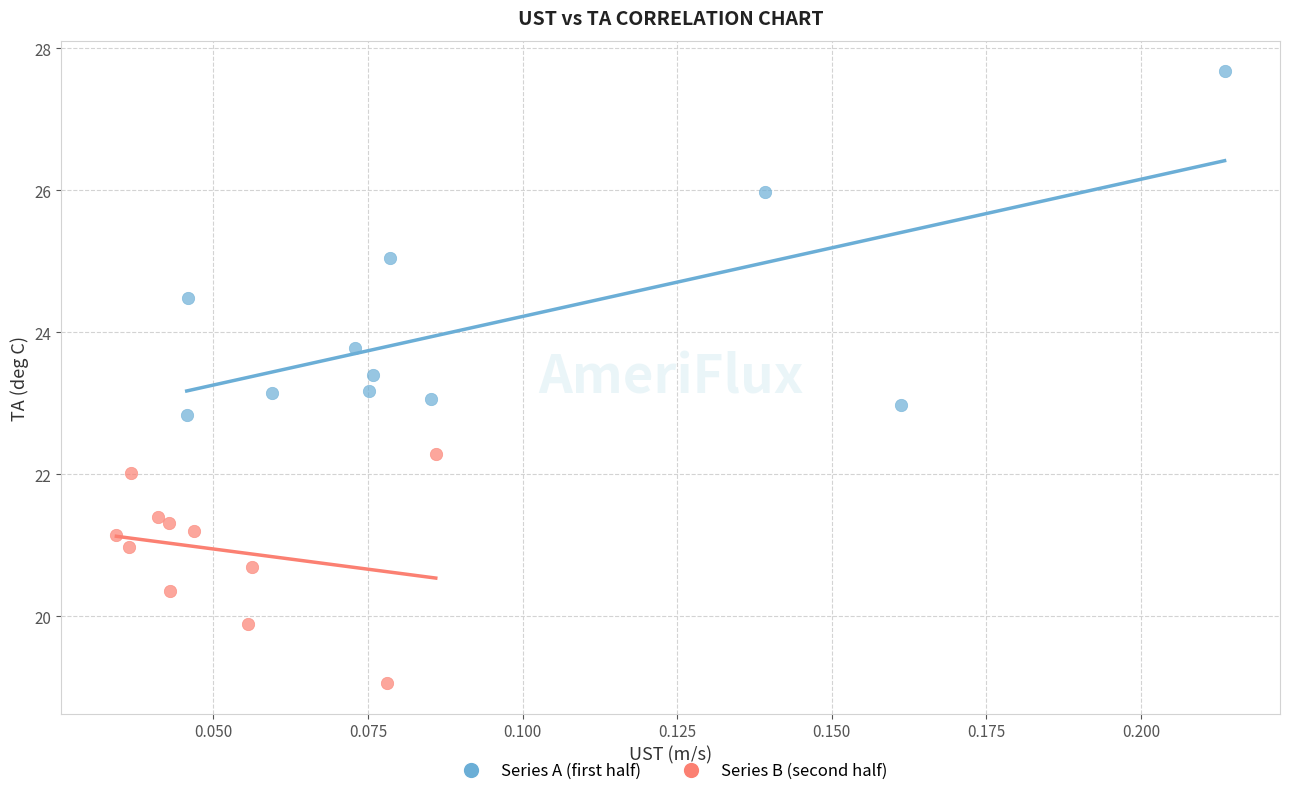

Which series has the largest Y range (max minus min)?

Series A (first half)